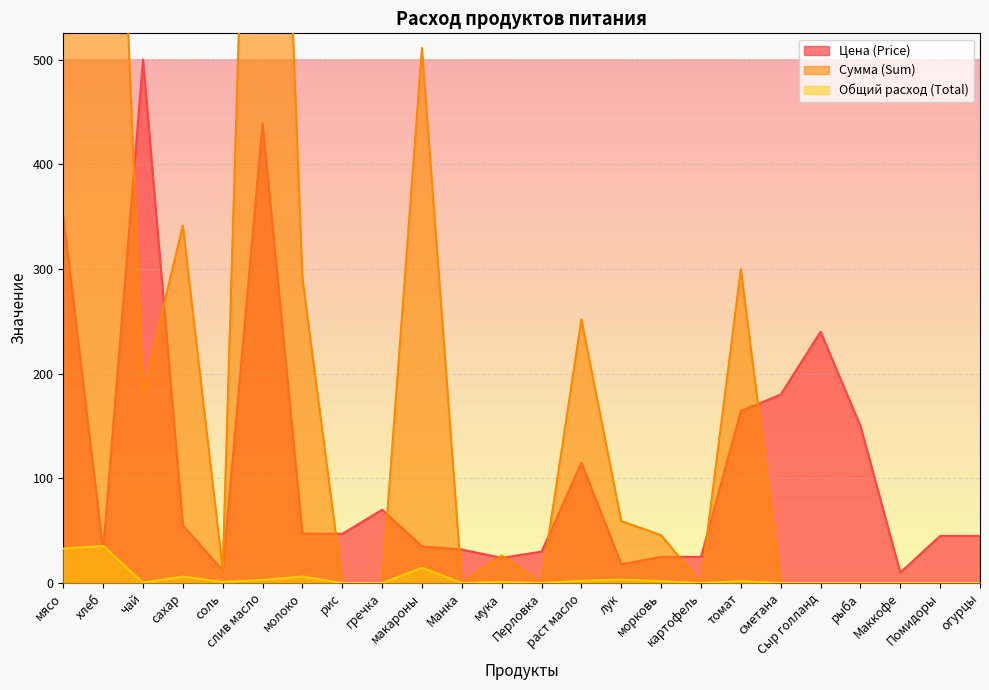

True or false: Сумма (Sum) has a value of 4.4 at соль.

False